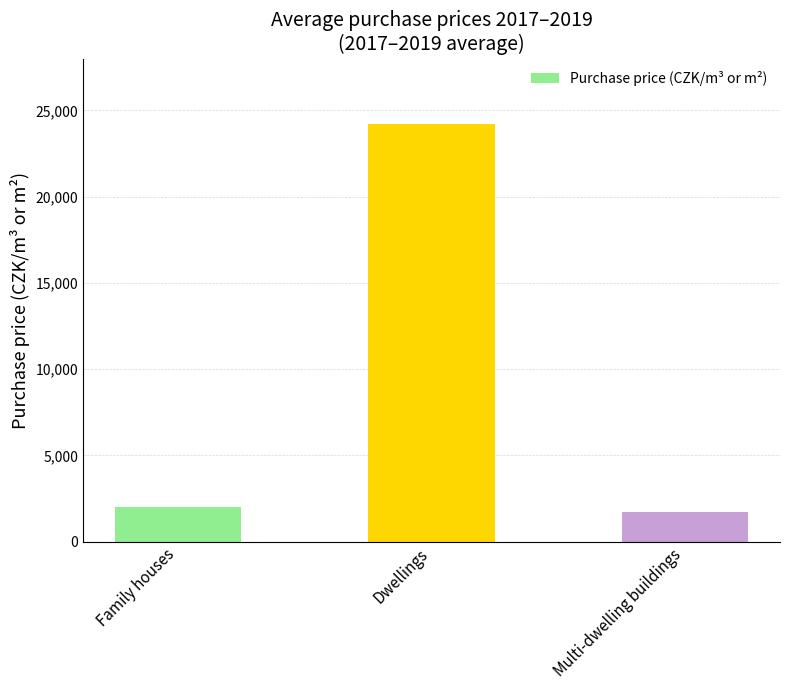

What is the value of the 2nd bar from the left?

24225